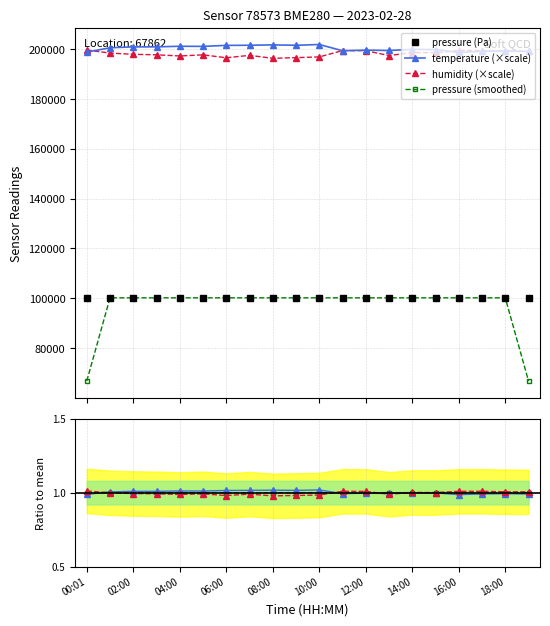

What is the label of the 15th point from the right?

05:00